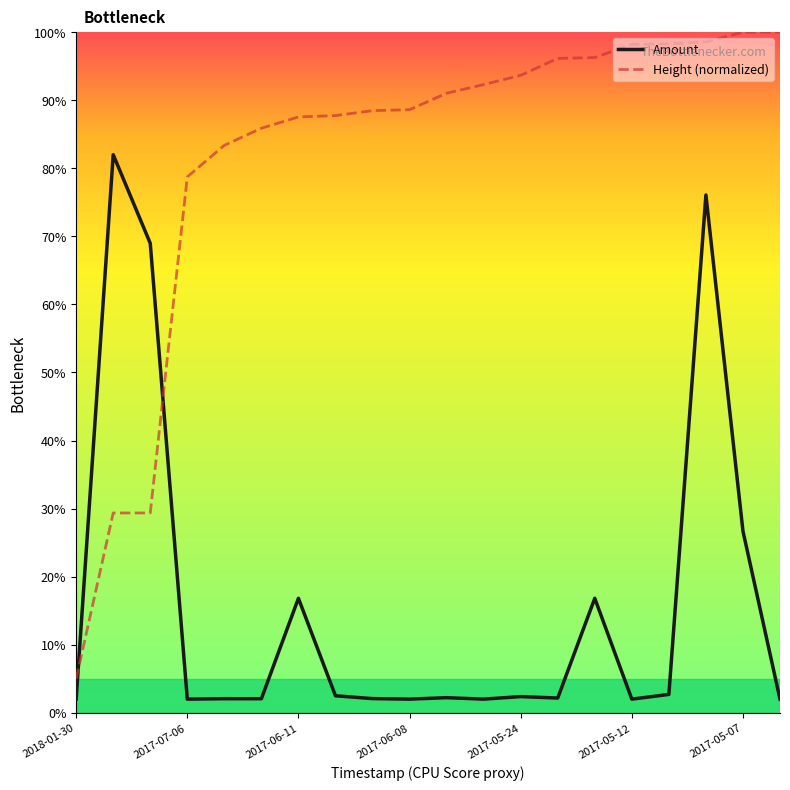

True or false: Amount and Height (normalized) intersect in this chart.

True